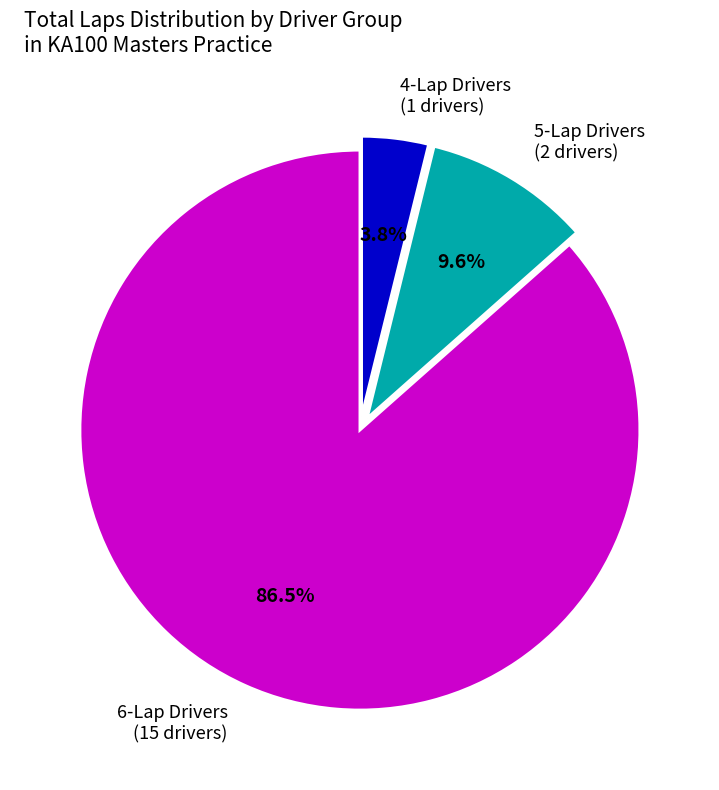

What is the smallest slice in the pie chart?

4-Lap Drivers (1 drivers)